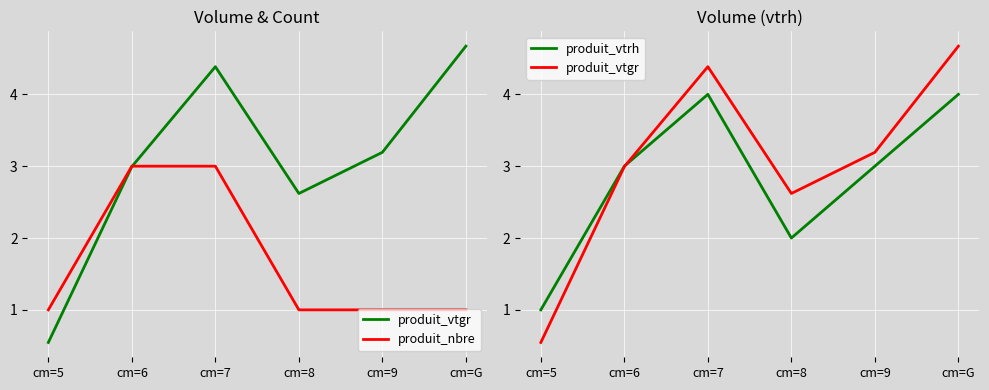

Which series has the widest spread of values?

produit_vtgr